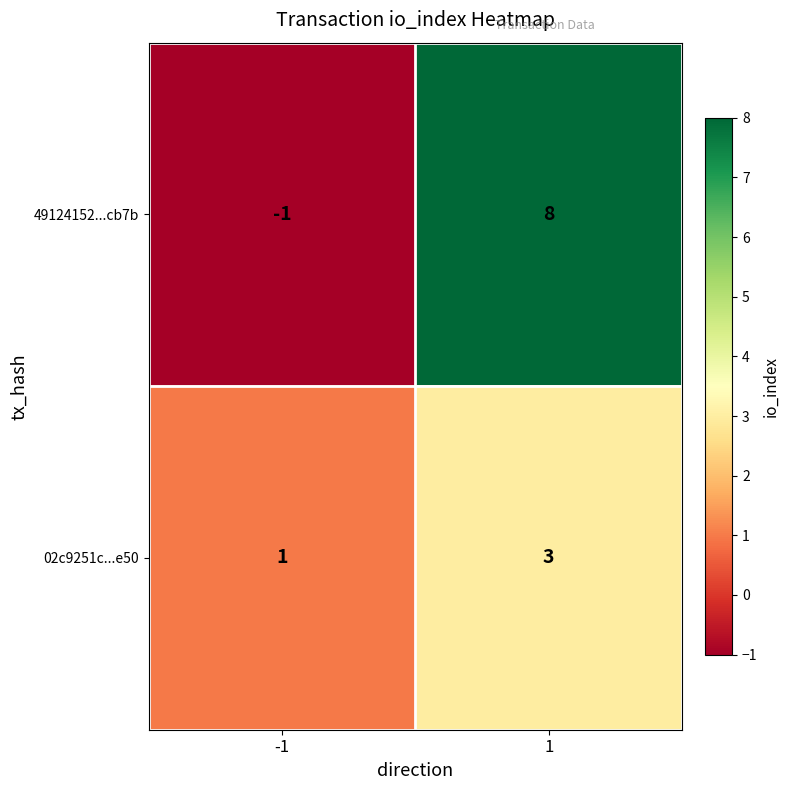

Rank the series at -1 from lowest to highest value.

49124152...cb7b, 02c9251c...e50